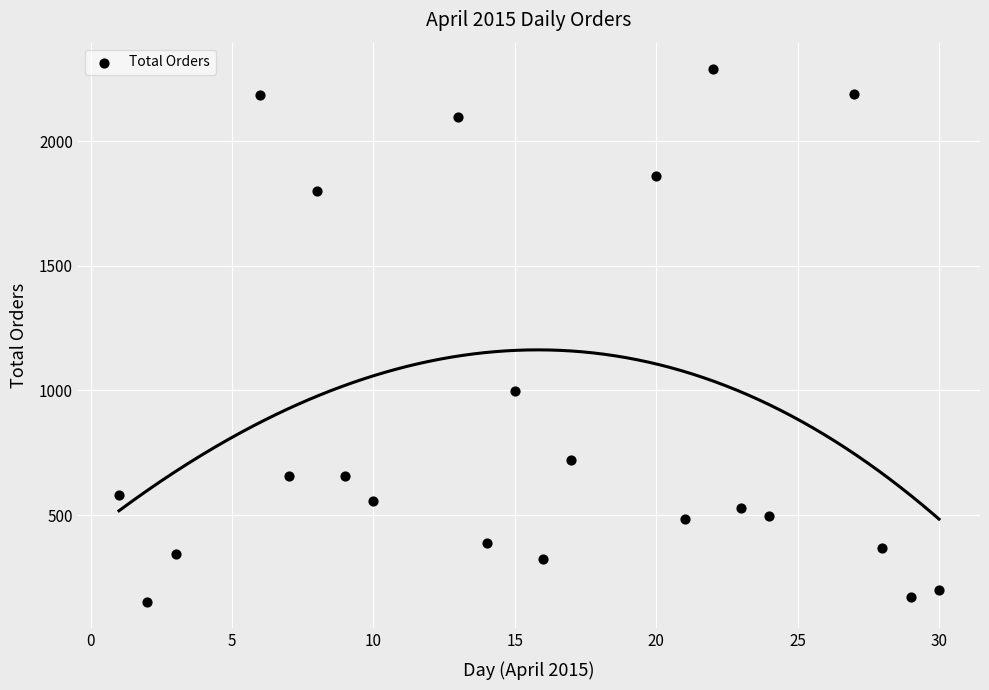

What Y value in the scatter plot is closest to 1220?

998